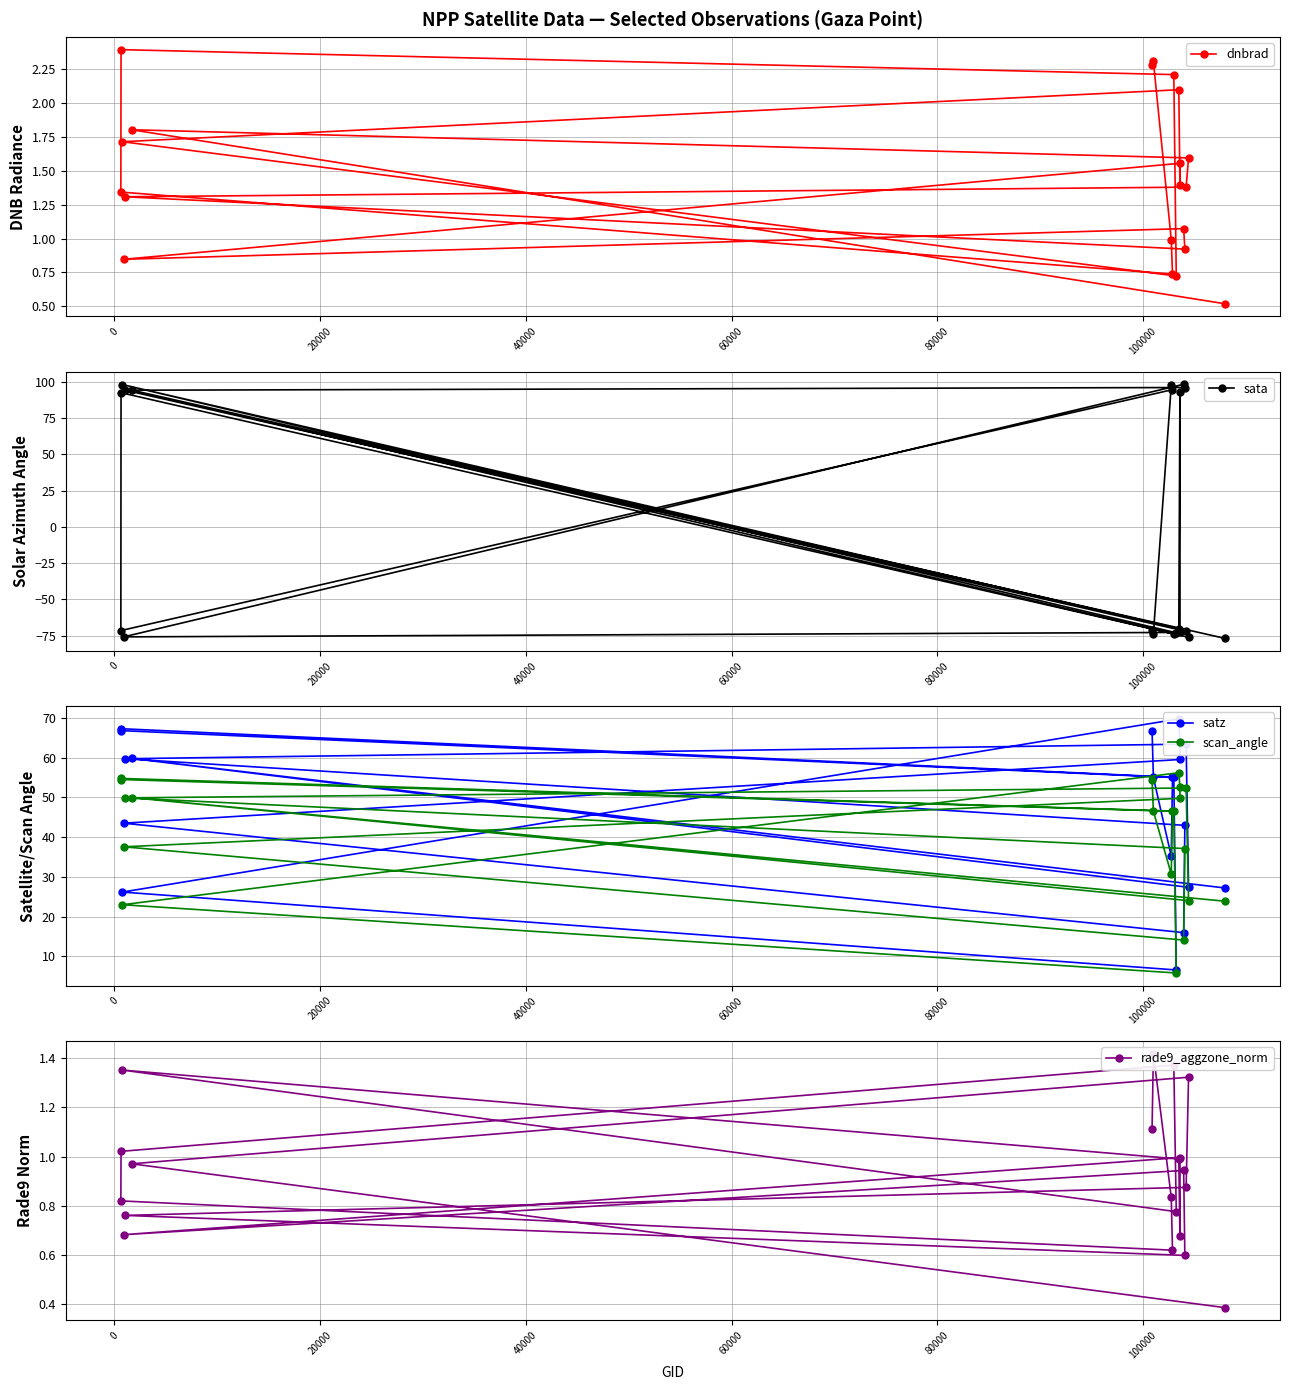

What is the maximum value for scan_angle?

56.2